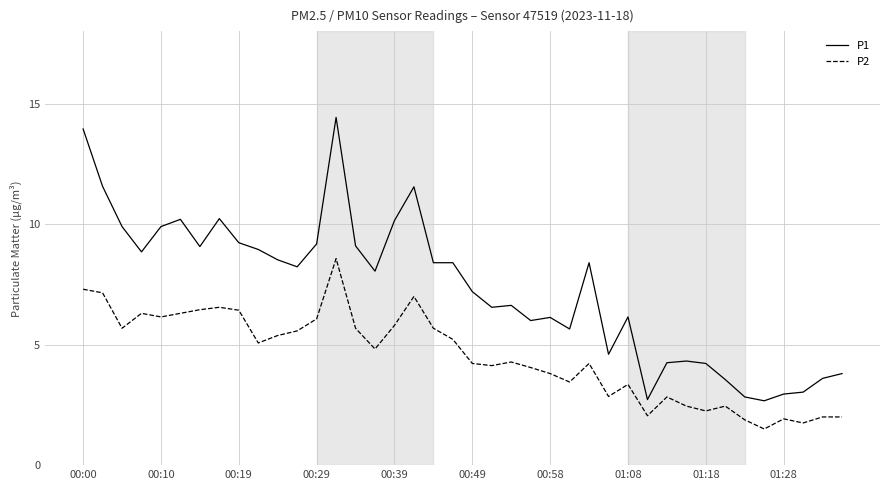

Which series has the widest spread of values?

P1